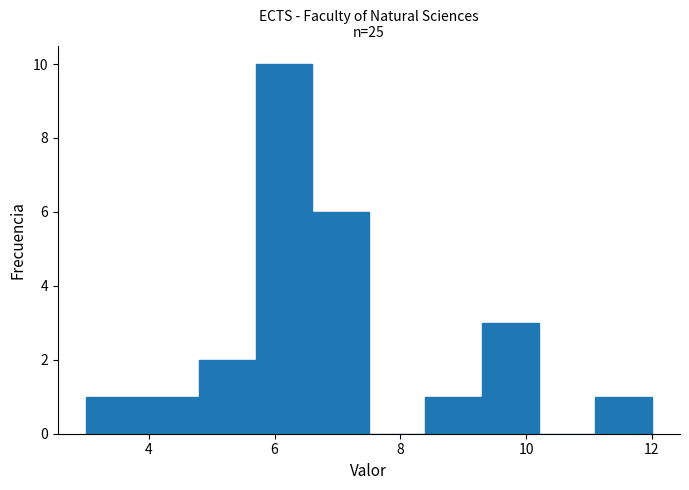

Over which range of the x-axis is the bar tallest?

5.7 to 6.6